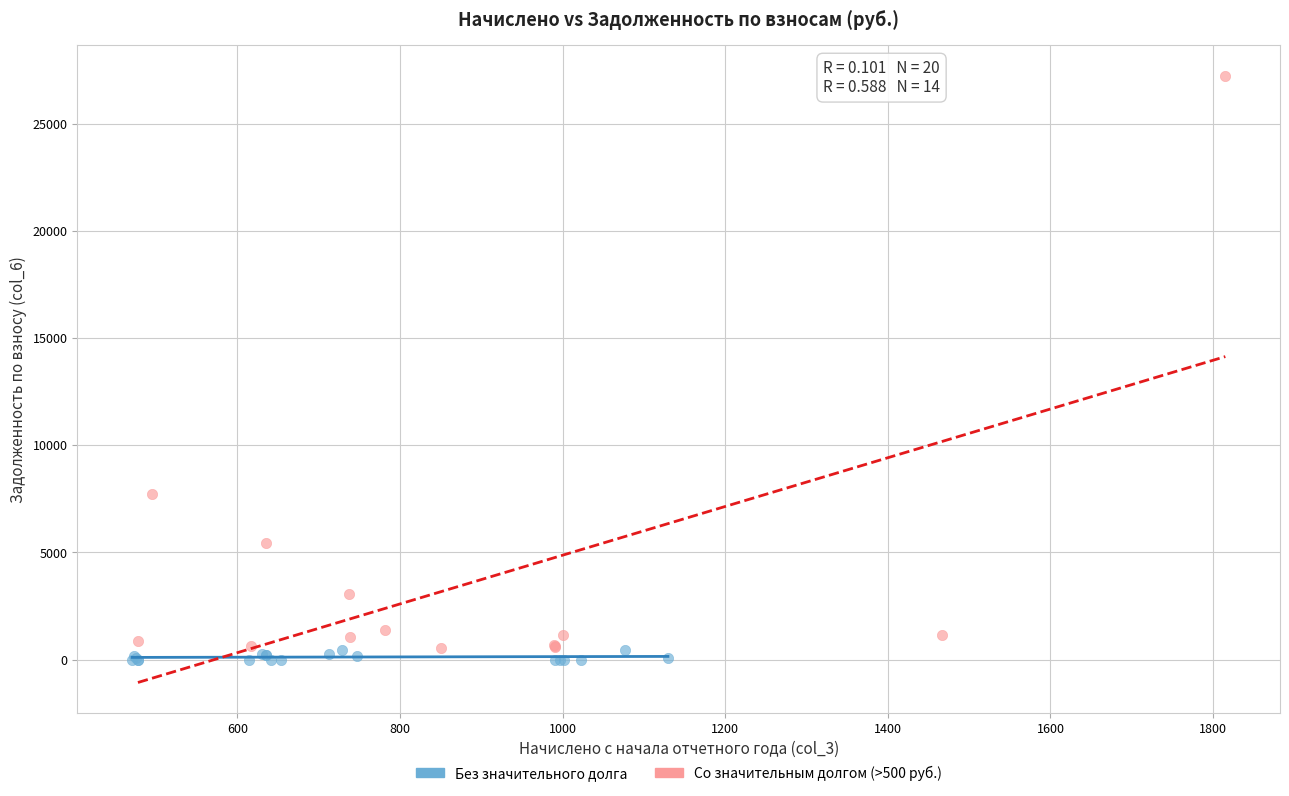

What are all the series names shown in the legend?

Без значительного долга, Со значительным долгом (>500 руб.)